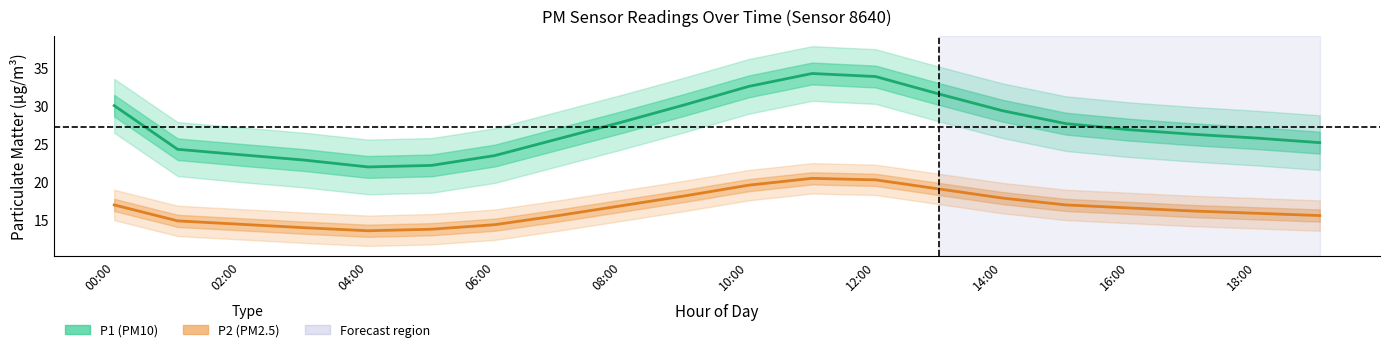

Reading left to right, transcribe all the data shown in this chart.

P1: 30.0	24.2	23.5	22.8	21.9	22.1	23.4	25.6	27.8	30.1	32.5	34.2	33.8	31.5	29.3	27.6	26.8	26.2	25.7	25.1
P2: 16.9	14.8	14.3	13.9	13.5	13.7	14.3	15.5	16.8	18.1	19.5	20.4	20.2	19.0	17.8	16.9	16.5	16.1	15.8	15.5